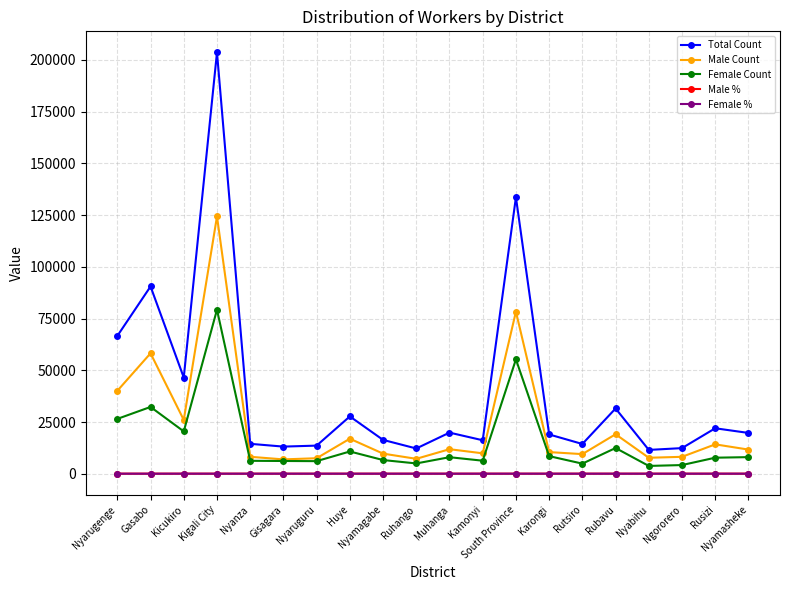

True or false: Total Count has more than 0 points higher than both neighbors.

True